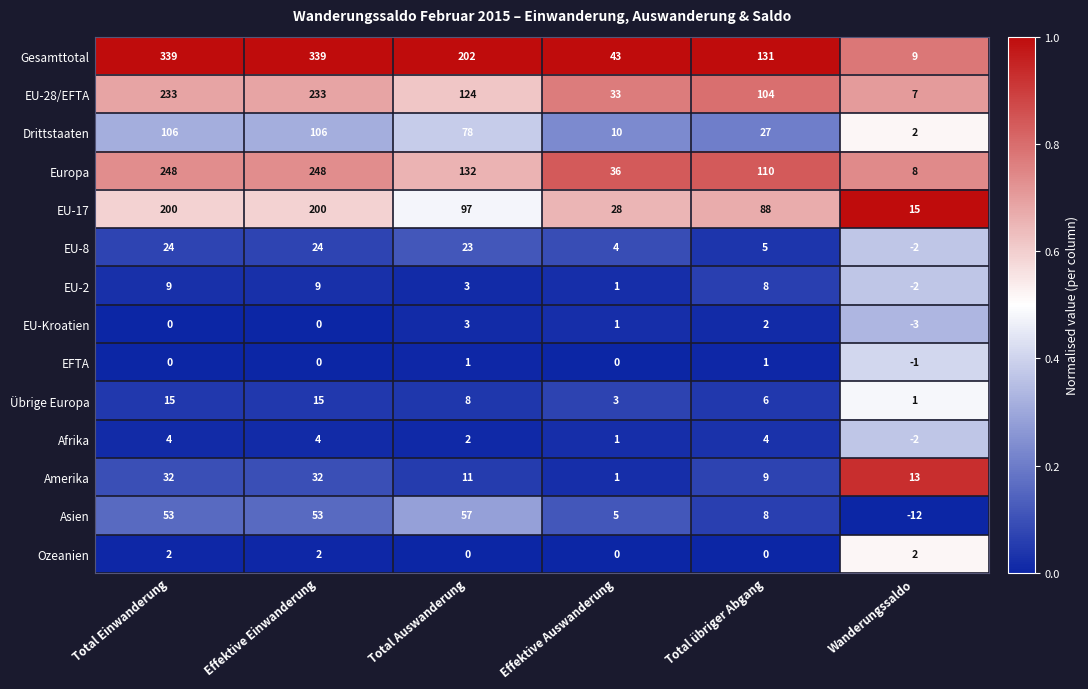

Is it true that EU-28/EFTA equals 124 at Total Auswanderung?

True